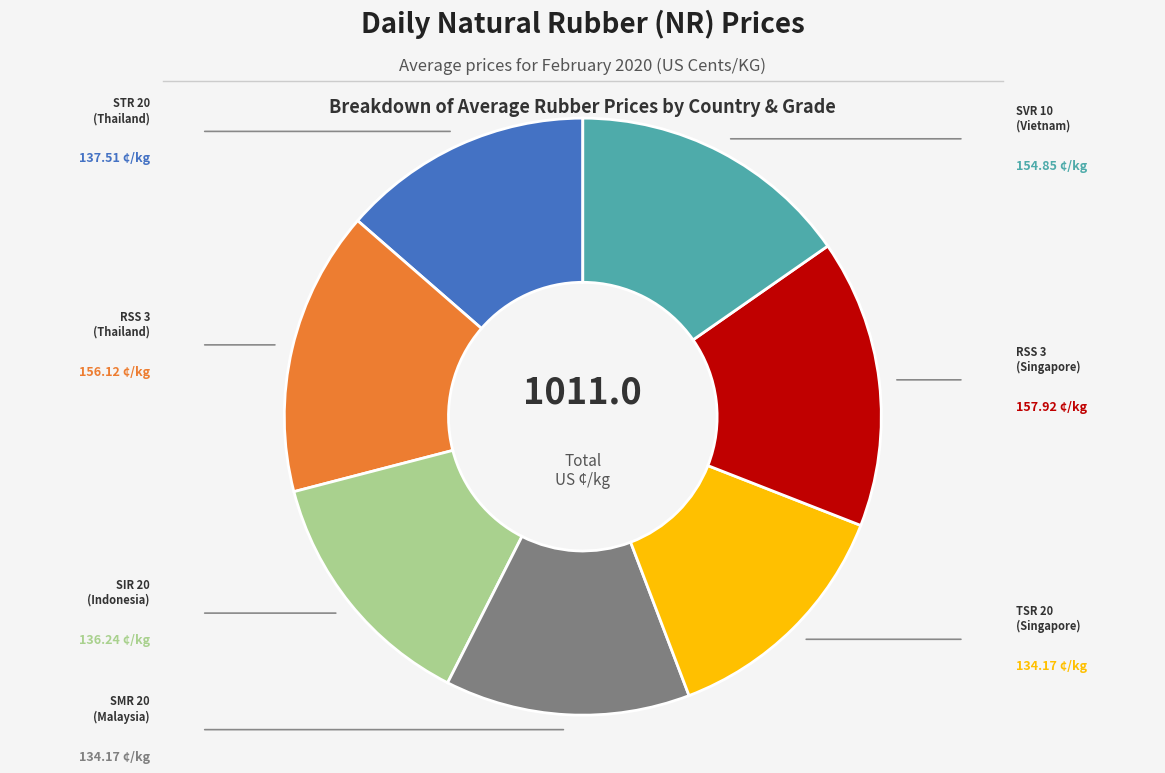

Which category has the biggest portion of the pie?

RSS 3 (Singapore)